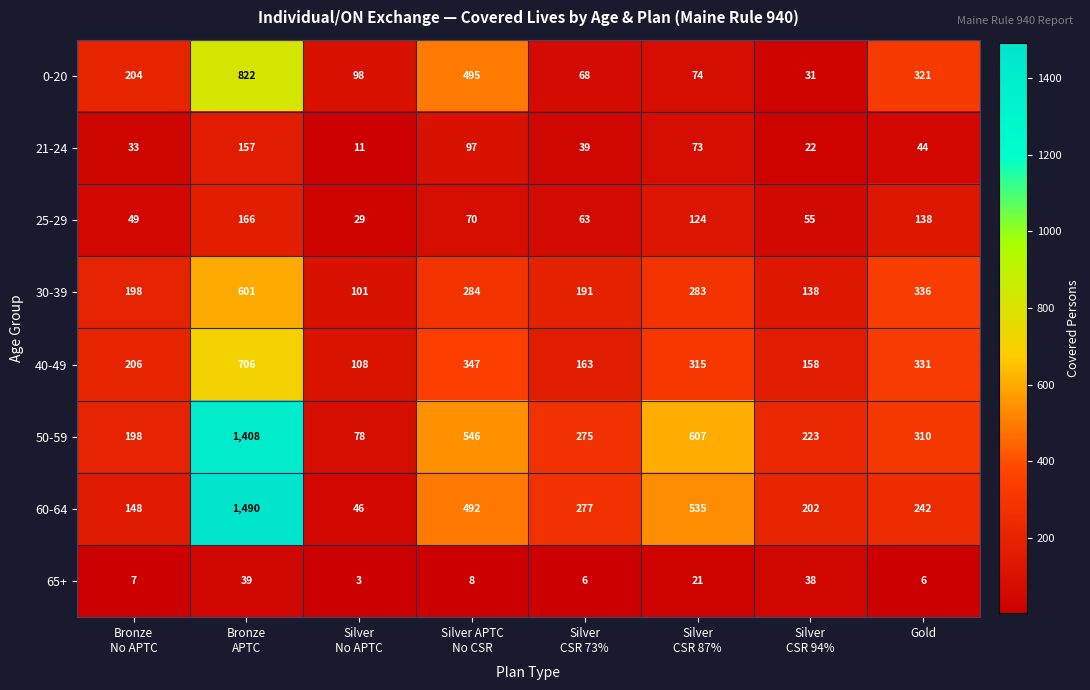

What is the maximum value for 40-49?

706